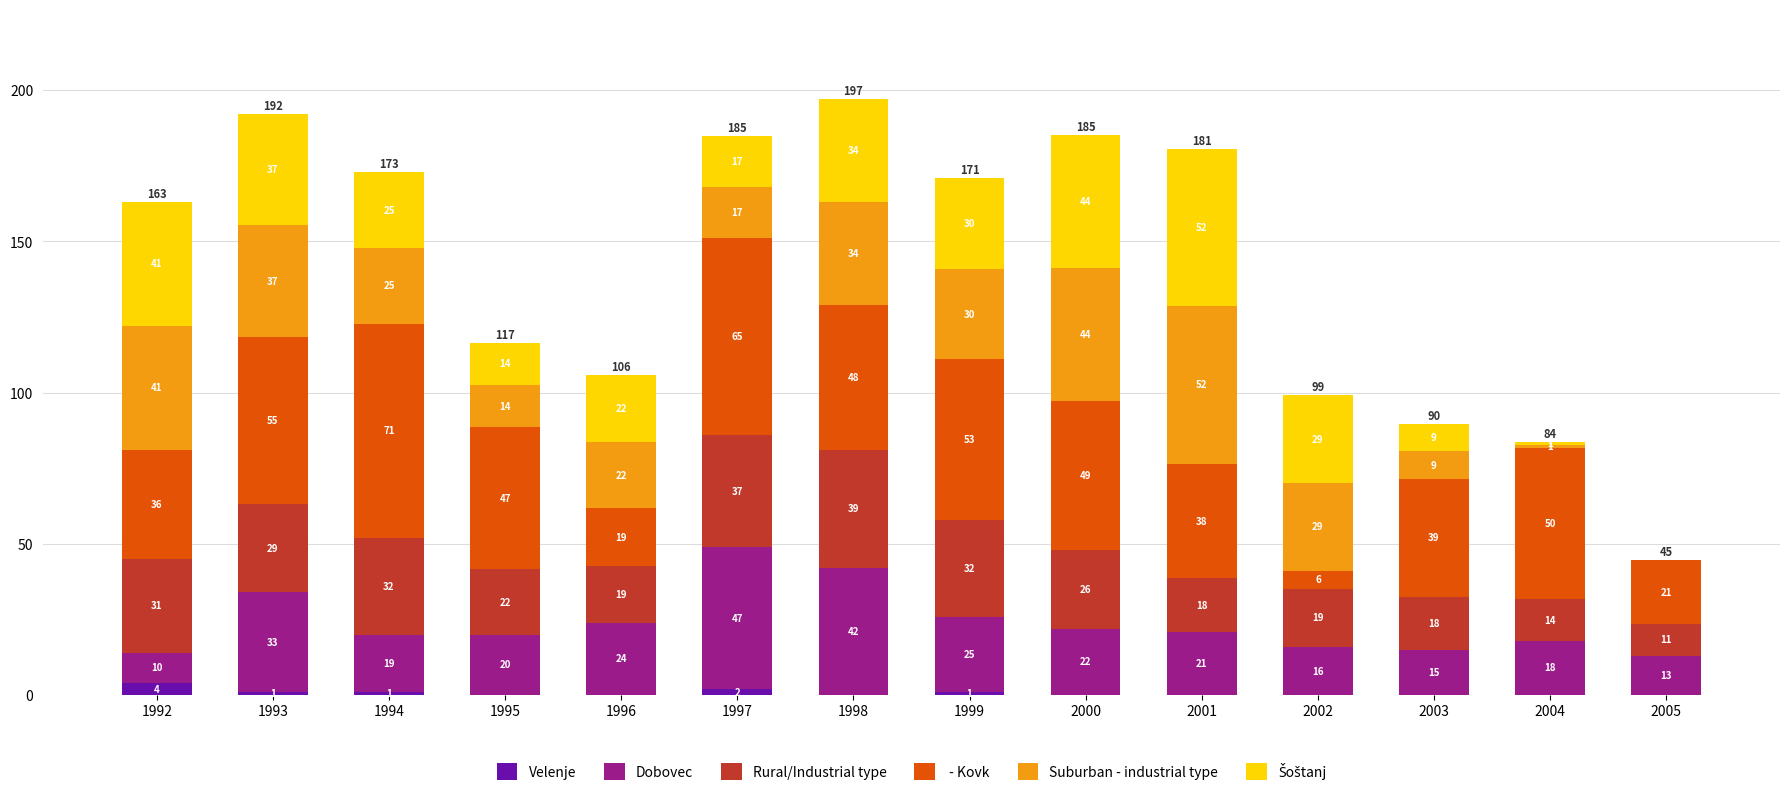

Are the bars horizontal?

No